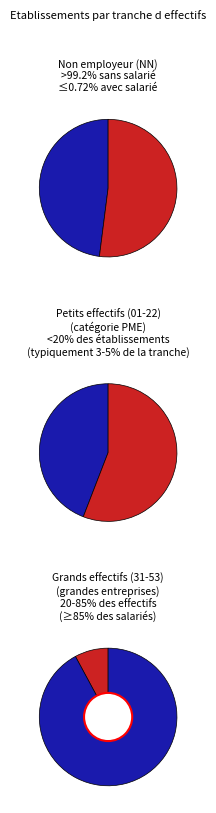

What is the largest slice in the pie chart?

NN